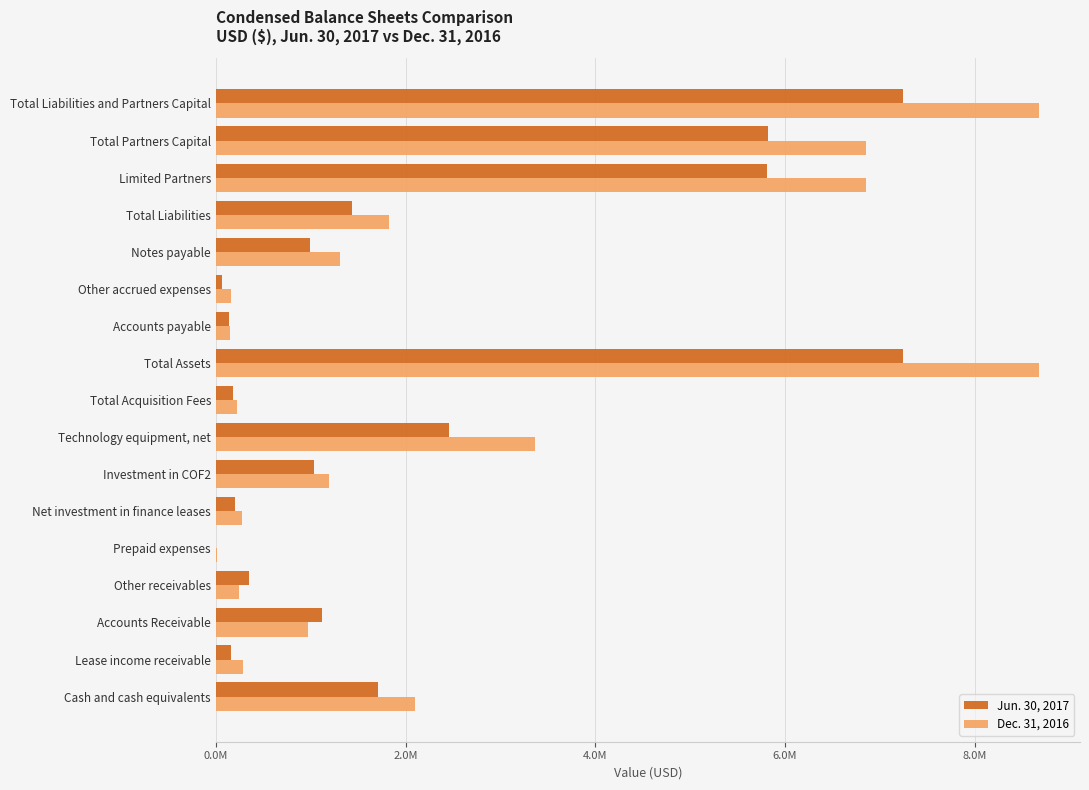

What are all the series names shown in the legend?

Jun. 30, 2017, Dec. 31, 2016